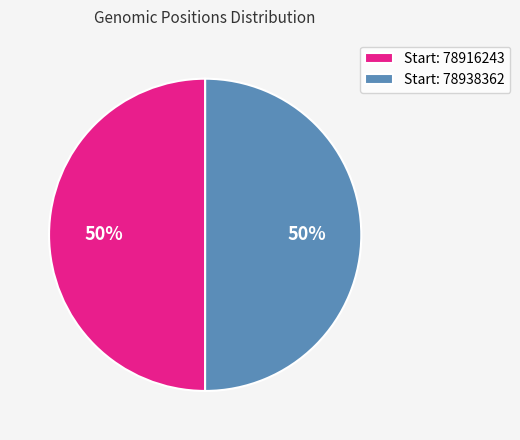

True or false: Start: 78938362 accounts for 50% of the total.

True